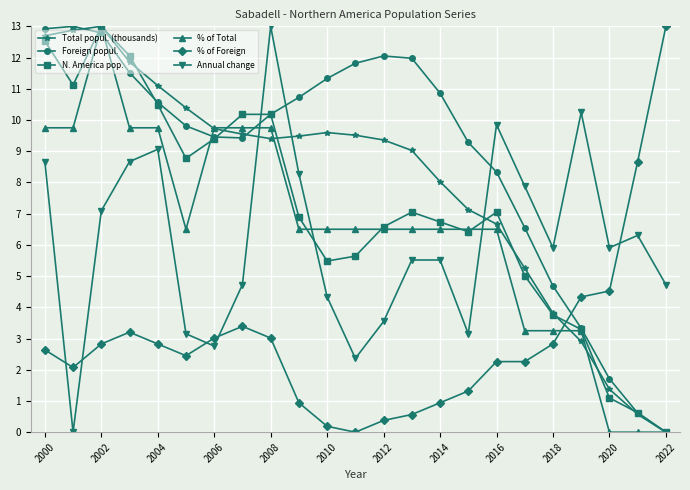

After their last crossing, which series has the higher values: Annual change or N. America pop.?

Annual change